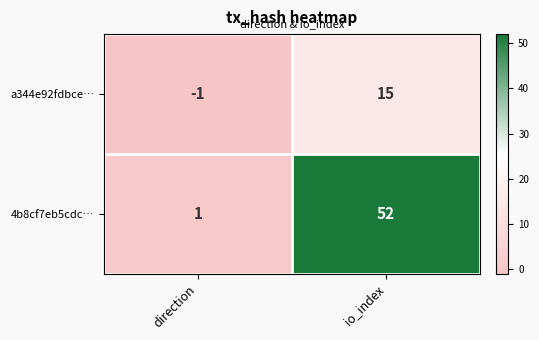

Which series has the largest total across all categories?

4b8cf7eb5cdc…